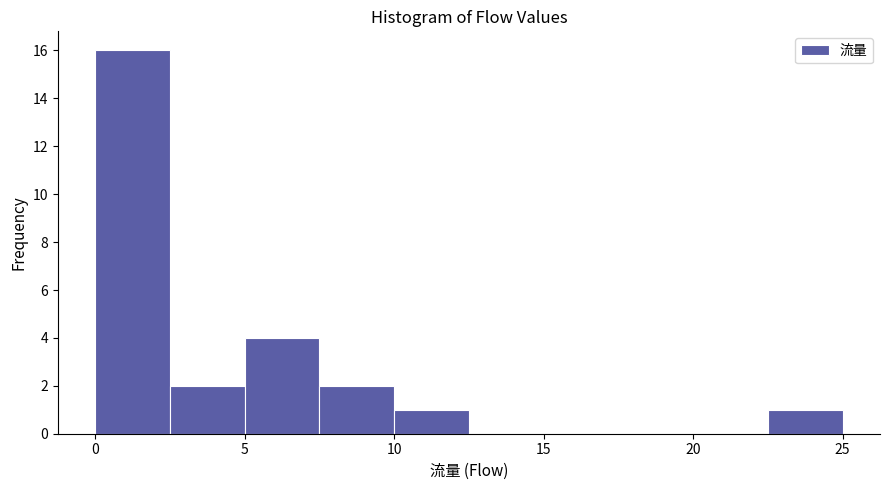

Reading left to right, list every bar in this chart as the range it spans on the x-axis followed by its height. The values are not printed on the chart, so give them approximately, as read against the axis.

0.0 to 2.5: 16
2.5 to 5.0: 2
5.0 to 7.5: 4
7.5 to 10.0: 2
10.0 to 12.5: 1
12.5 to 15.0: 0
15.0 to 17.5: 0
17.5 to 20.0: 0
20.0 to 22.5: 0
22.5 to 25.0: 1